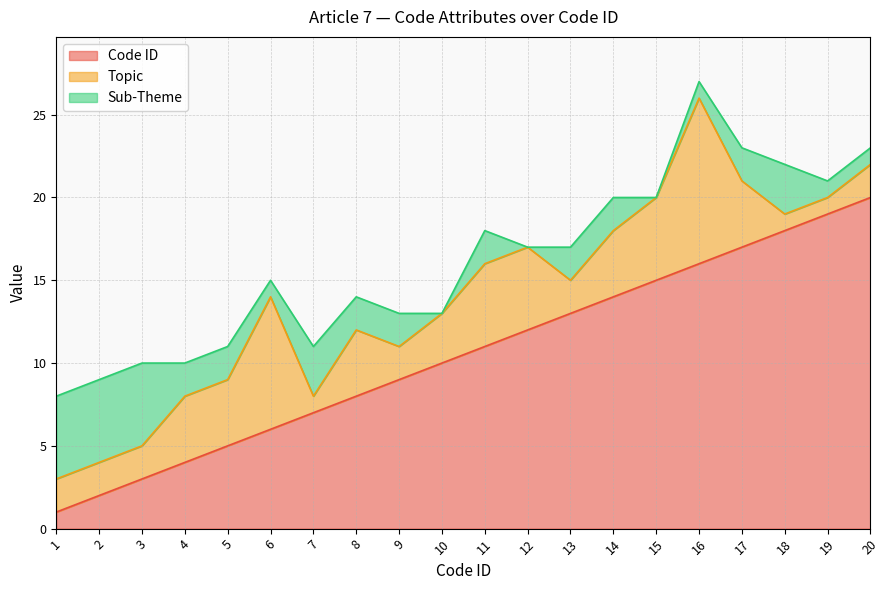

Count the Topic values in the range 2 to 5.

15